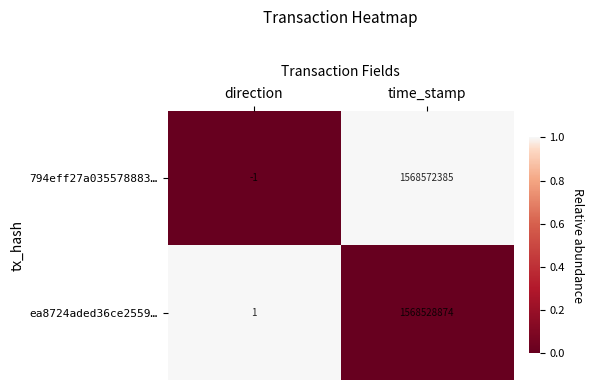

Which label corresponds to the smallest value in the chart?

direction